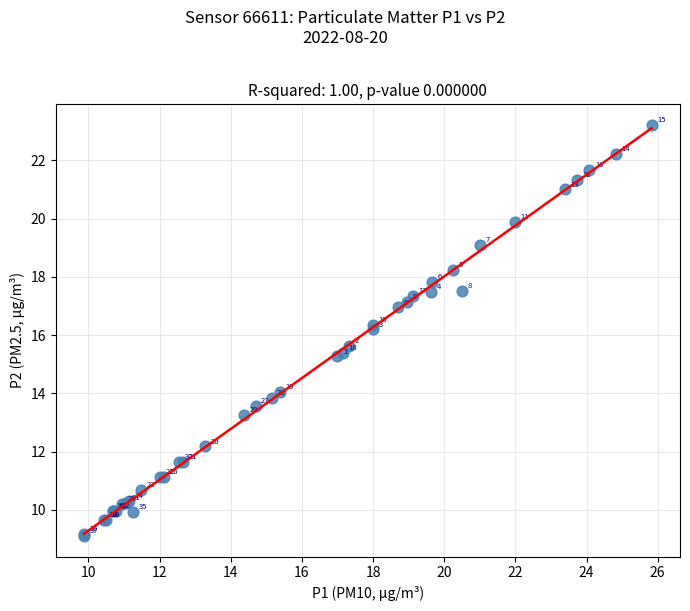

What Y value in the scatter plot is closest to 16?

16.2